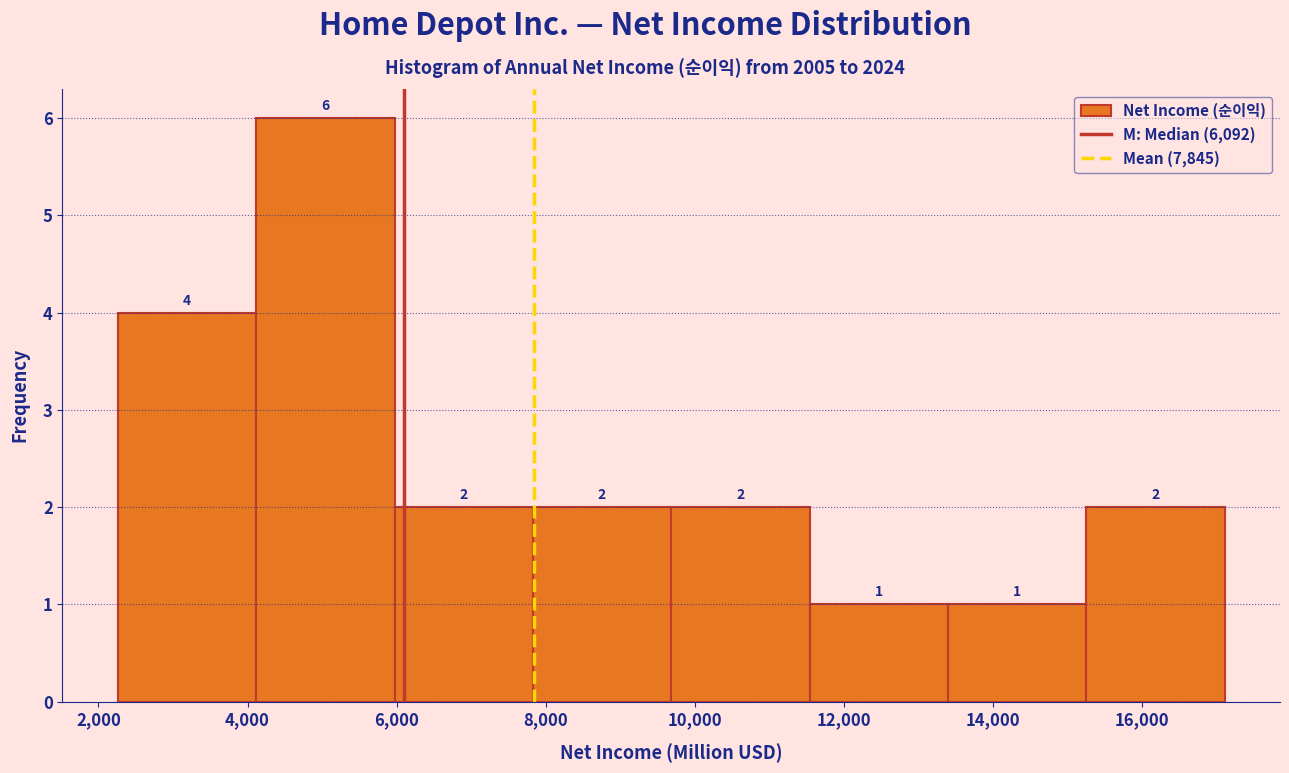

Reading left to right, transcribe this chart: for each bar, give the range it covers on the x-axis and its height. The bar edges are not printed on the chart, so give them approximately, as read against the axis.

2200 to 4200: 4
4200 to 6000: 6
6000 to 7800: 2
7800 to 9600: 2
9600 to 11600: 2
11600 to 13400: 1
13400 to 15200: 1
15200 to 17200: 2